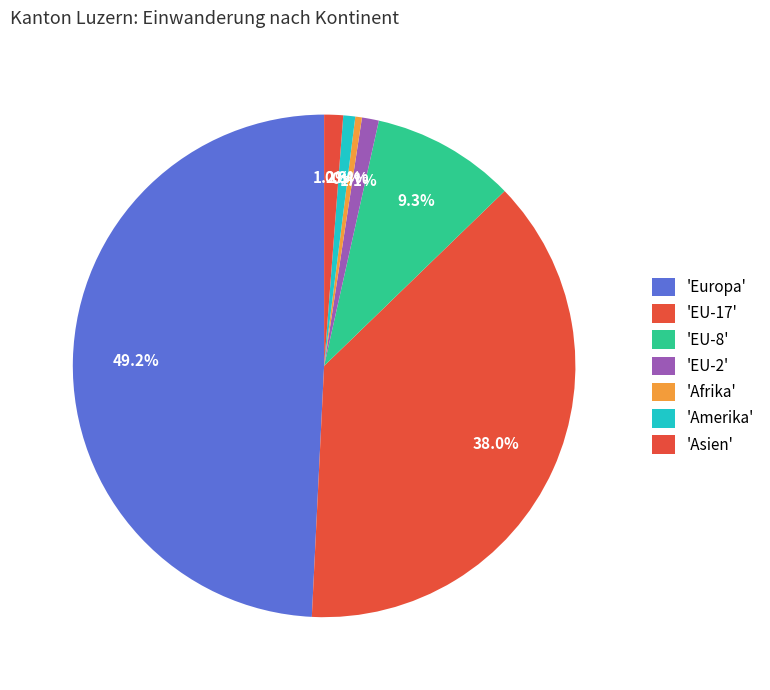

Count the number of slices in the pie.

7